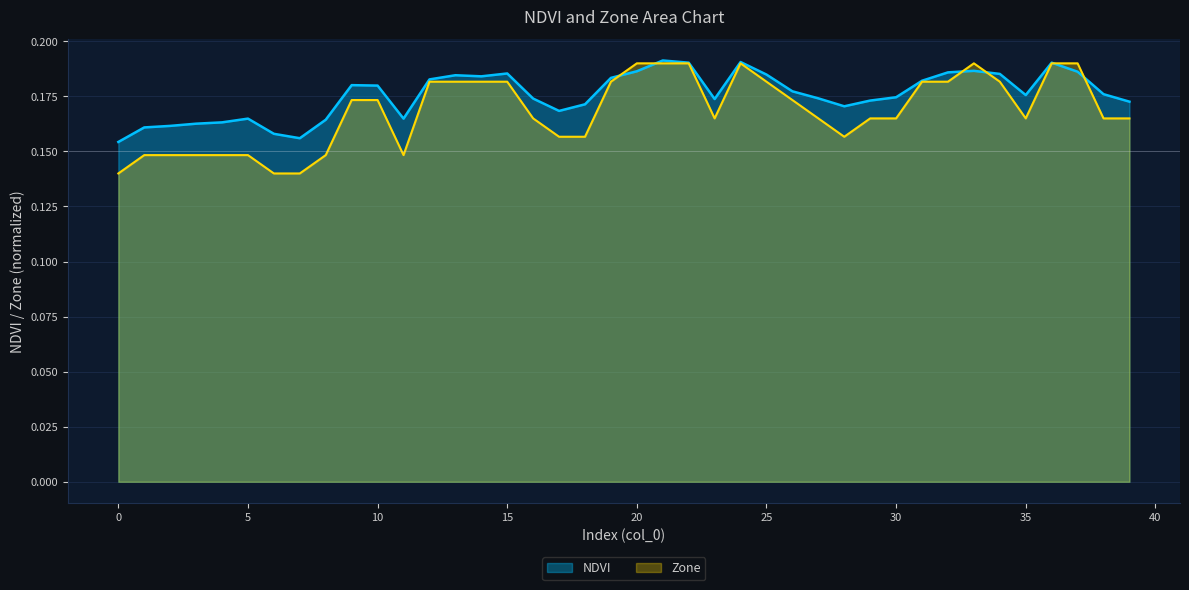

What is the total value across all series at 16?

0.3